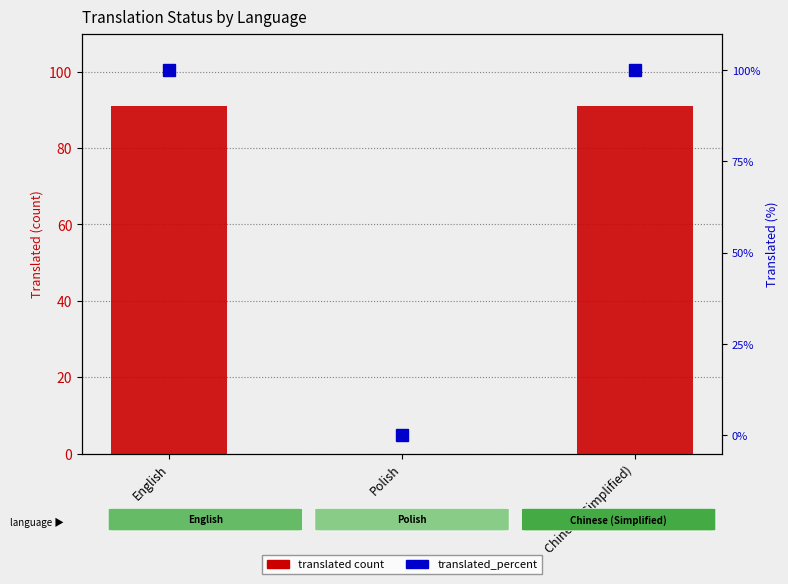

What is the difference between the highest and lowest values at Chinese (Simplified)?

9